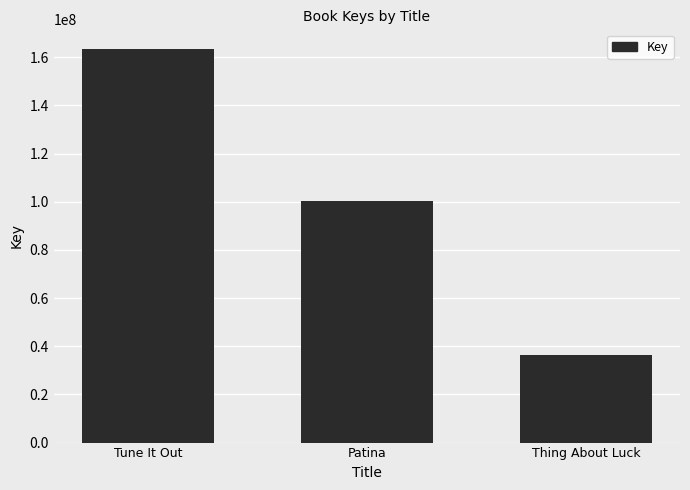

What is the minimum value shown in the chart?

36552639